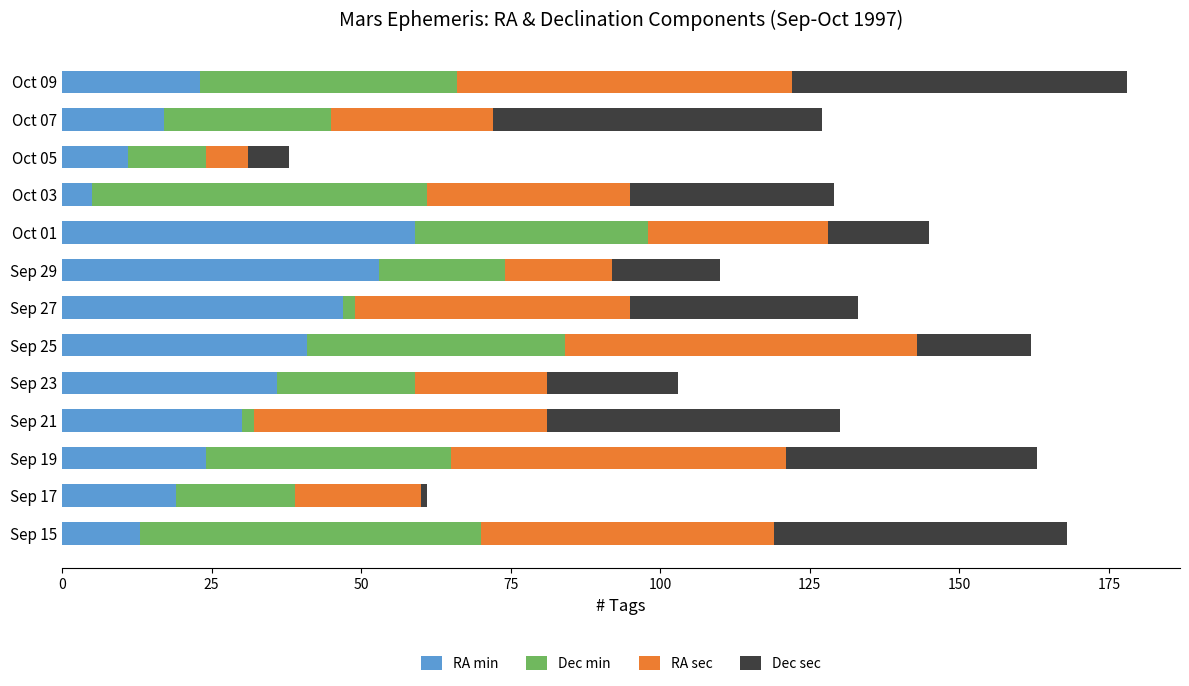

What is the sum of all RA min values?

378